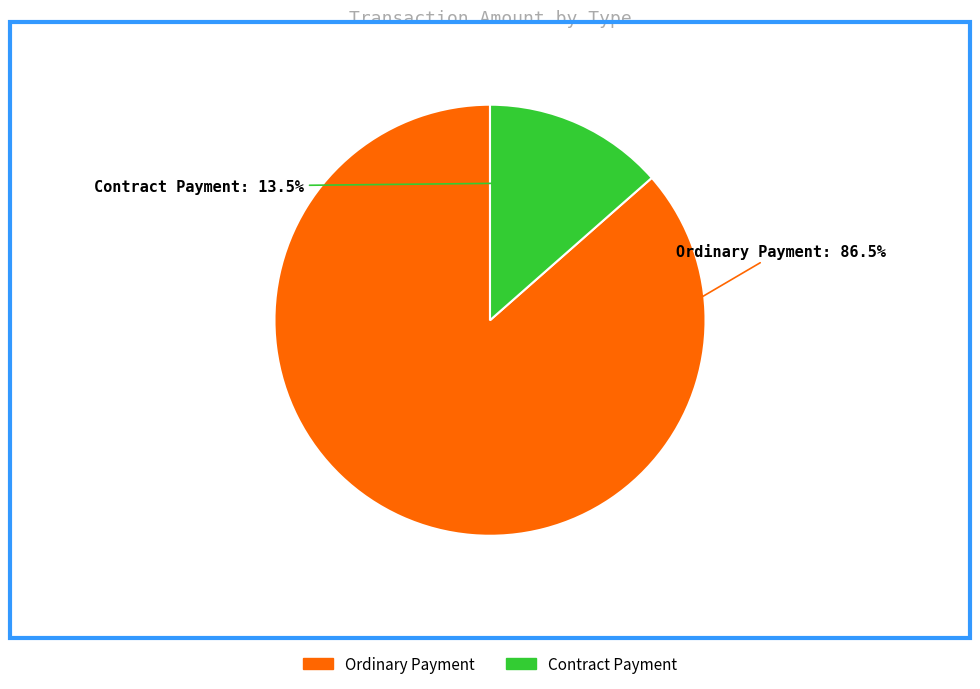

Which has a higher value, Ordinary Payment or Contract Payment?

Ordinary Payment